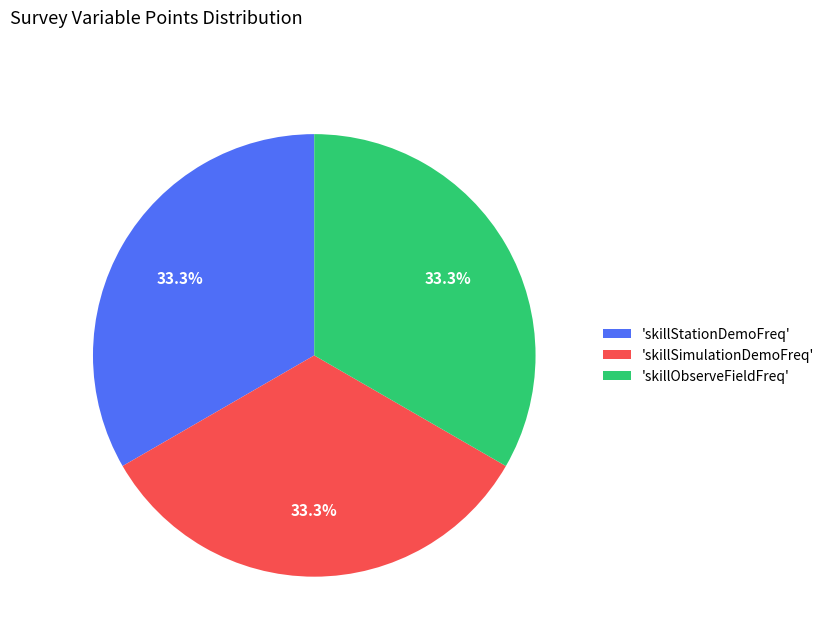

What is the ratio of the value at 'skillStationDemoFreq' to the value at 'skillObserveFieldFreq'?

1.0